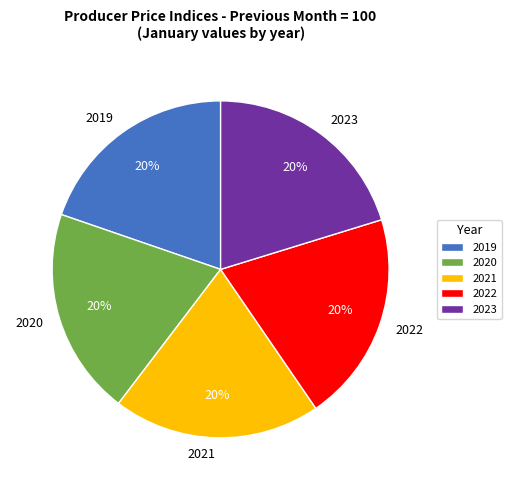

The 2019 slice represents 9% of the pie. True or false?

False